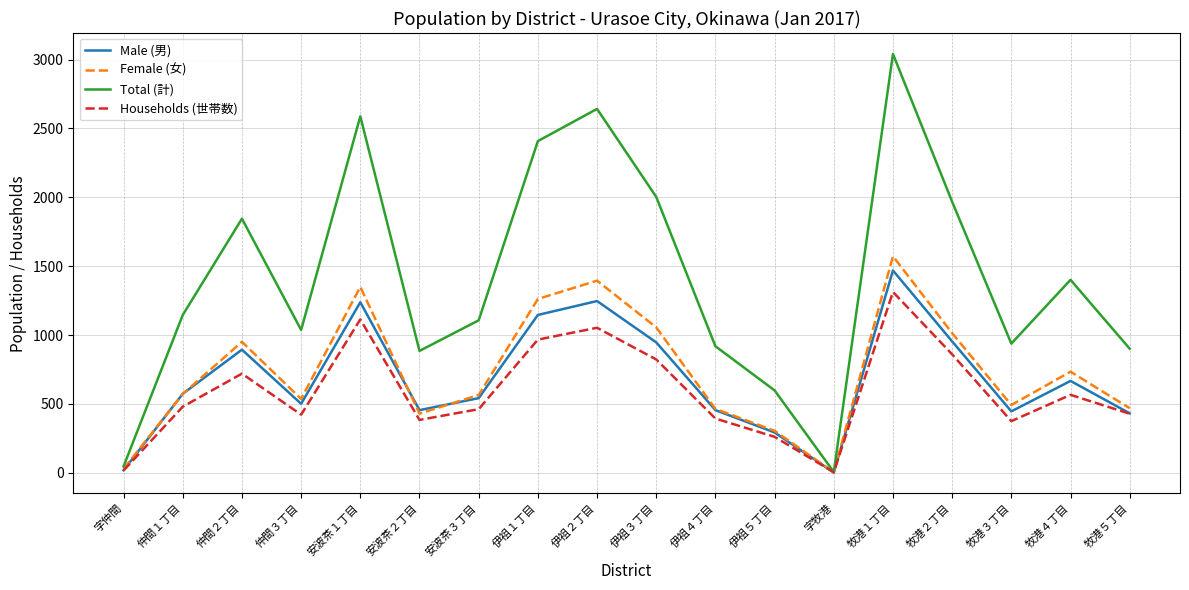

At which category is the sum across all series the highest?

牧港１丁目